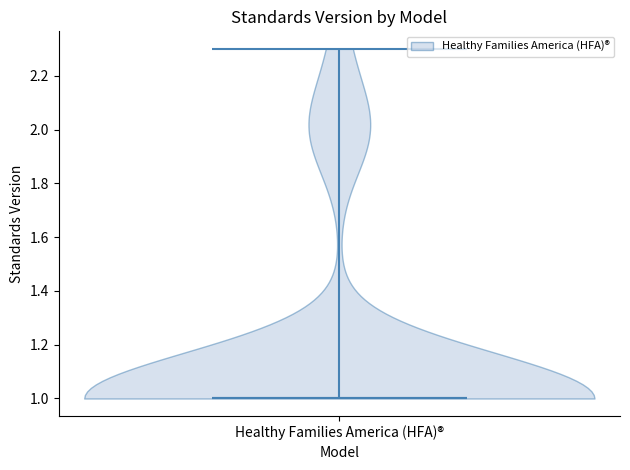

Read this violin plot against the y-axis: where its median line is, and the lowest and highest points the violin reaches. The values are not printed on the chart, so give them approximately, as read against the axis.

median line 1.0, lowest point 1.0, highest point 2.3